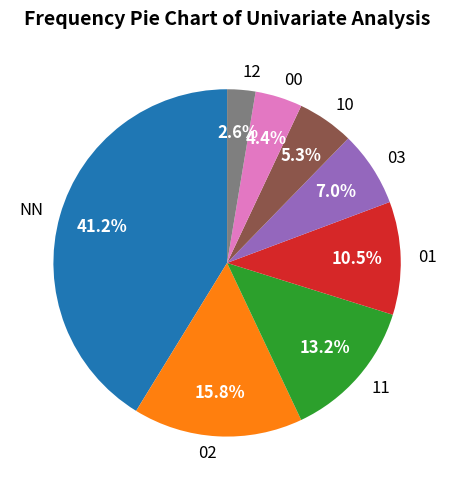

Does 11 account for over 50% of the chart?

No